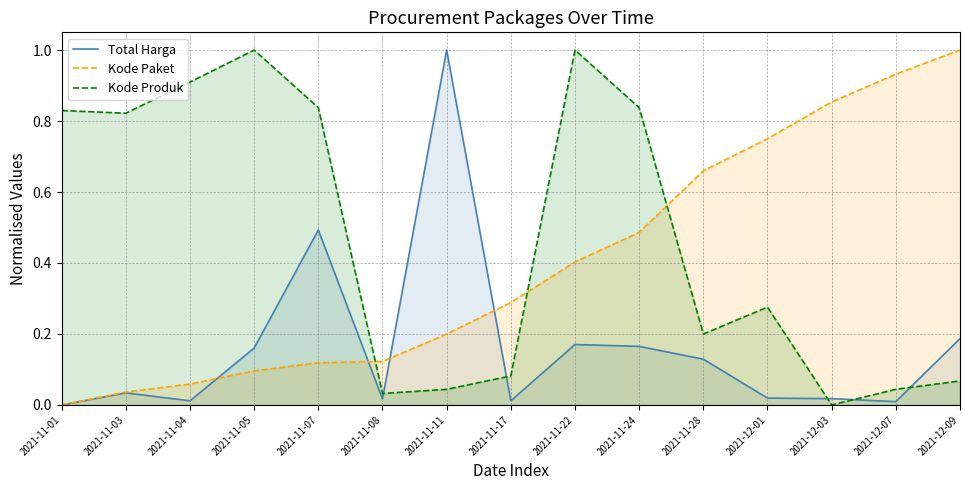

Which has a higher value, 2021-11-24 or 2021-11-22?

2021-11-22